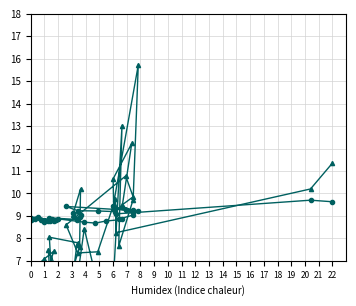

How many data points in SDS_P2 are above 2?

36